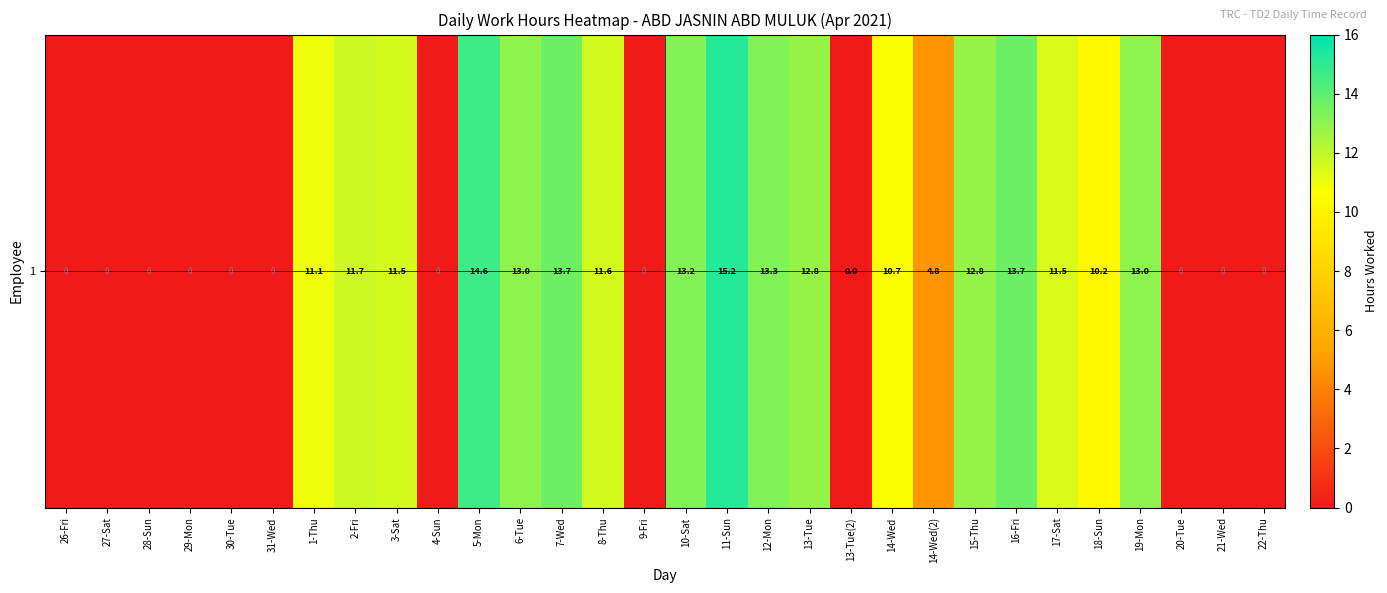

What is the change in value from 9-Fri to 11-Sun?

+15.2